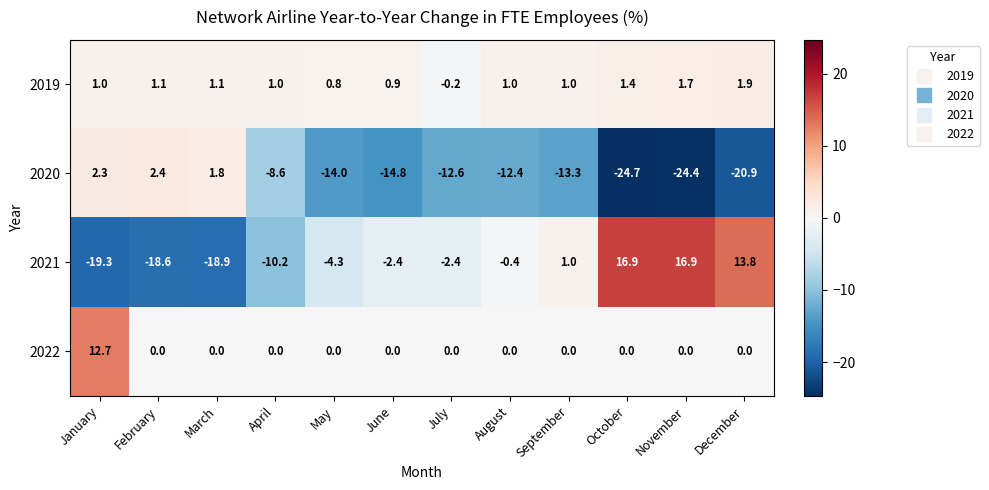

What is the difference between the 2019 values at July and January?

1.2